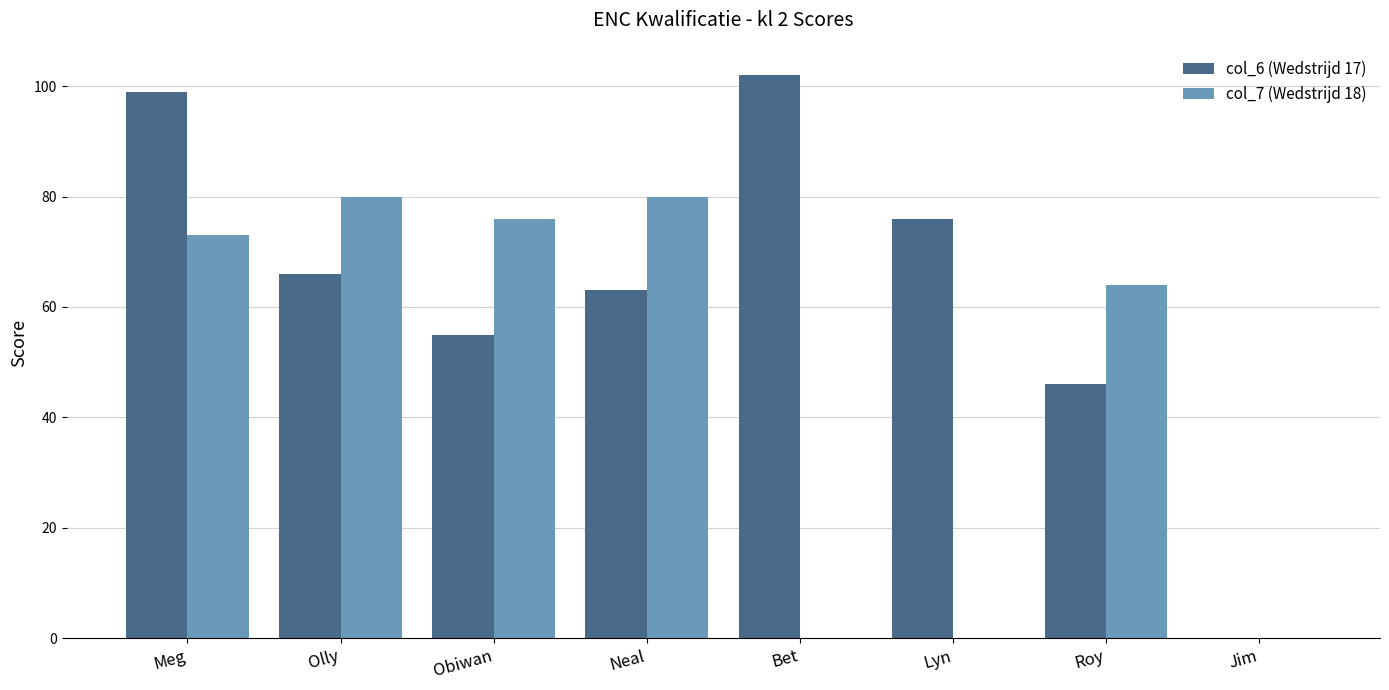

What is the maximum value for col_6 (Wedstrijd 17)?

102